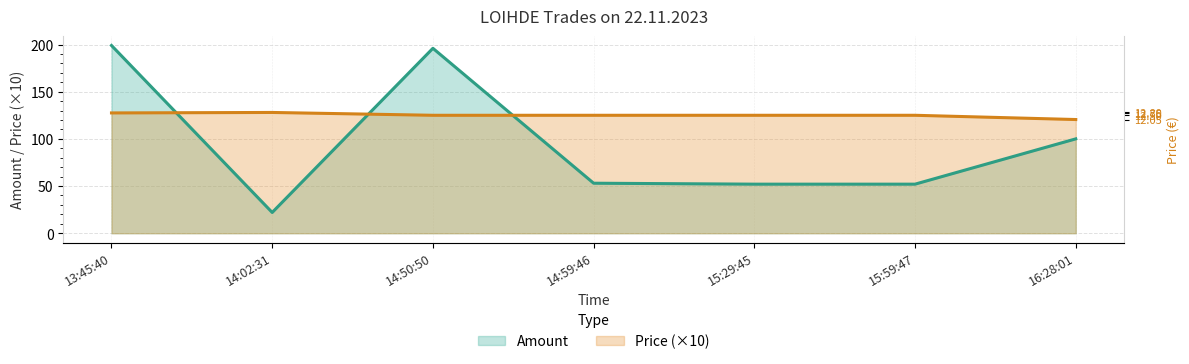

What position from the left is 15:59:47?

6